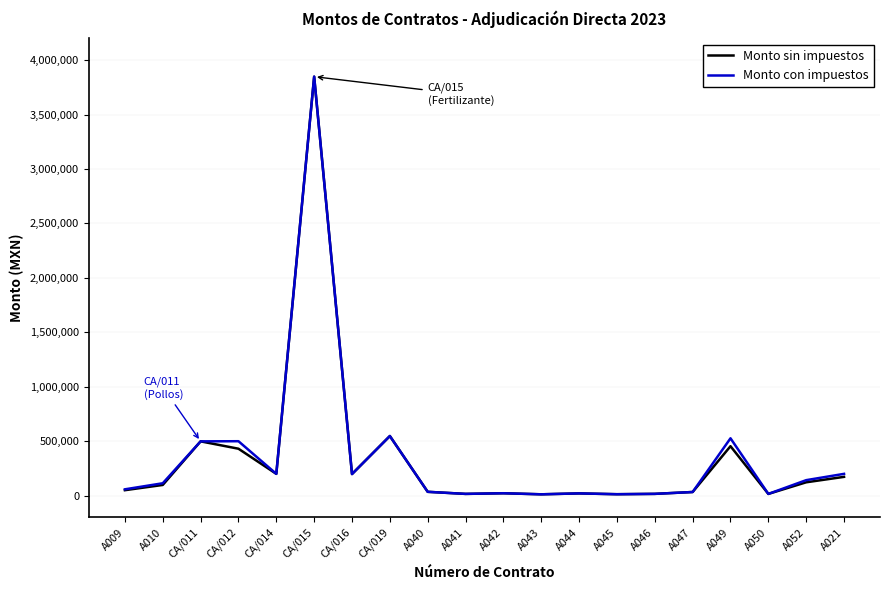

In Monto sin impuestos, how many points are lower than both neighbors (excluding endpoints)?

6